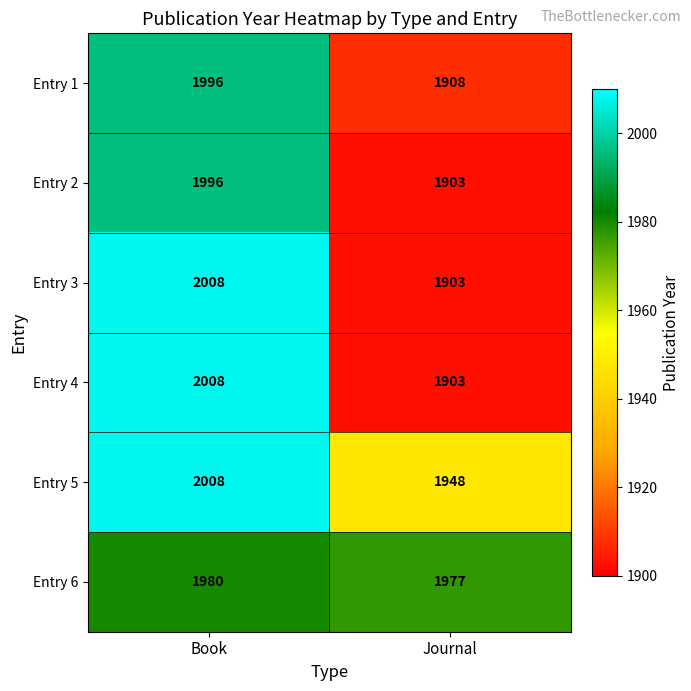

Which category has the highest value in the Entry 6 series?

Book